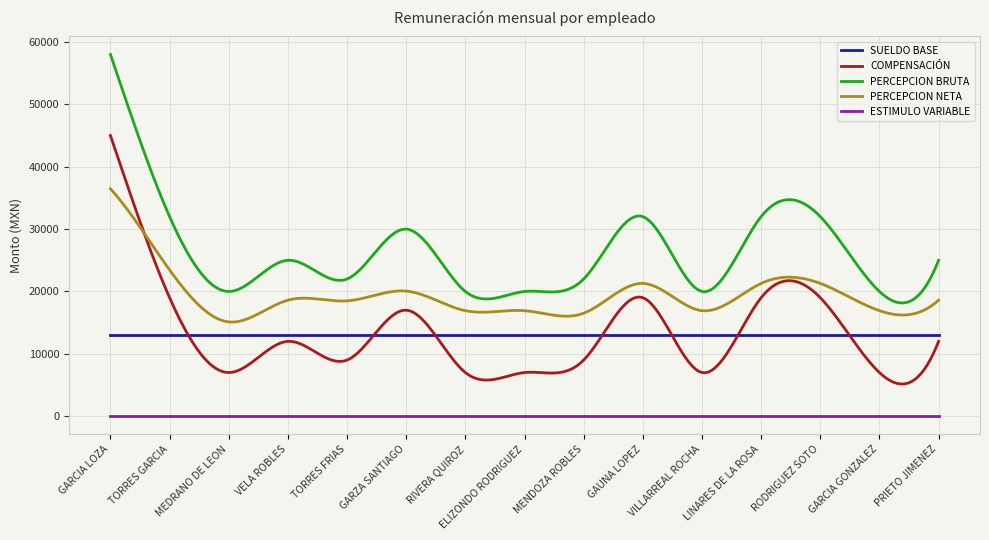

What is the sum of all SUELDO BASE values?

195000.0